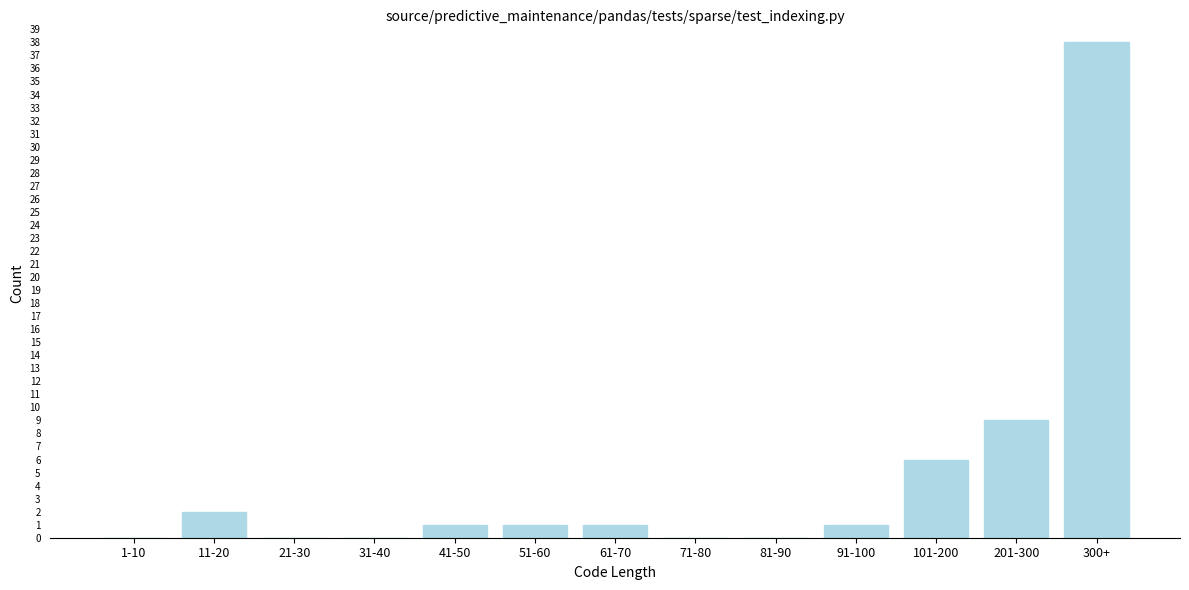

Reading left to right, list all the values displayed in this chart.

1-10=0	11-20=2	21-30=0	31-40=0	41-50=1	51-60=1	61-70=1	71-80=0	81-90=0	91-100=1	101-200=6	201-300=9	300+=38